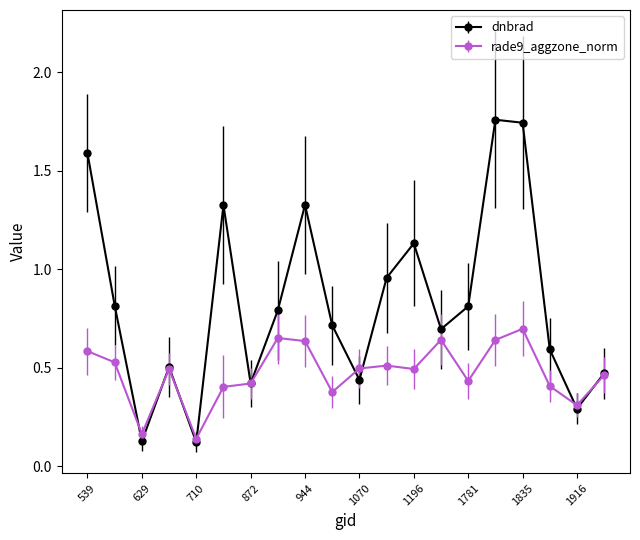

True or false: rade9_aggzone_norm has more than 2 points higher than both neighbors.

True